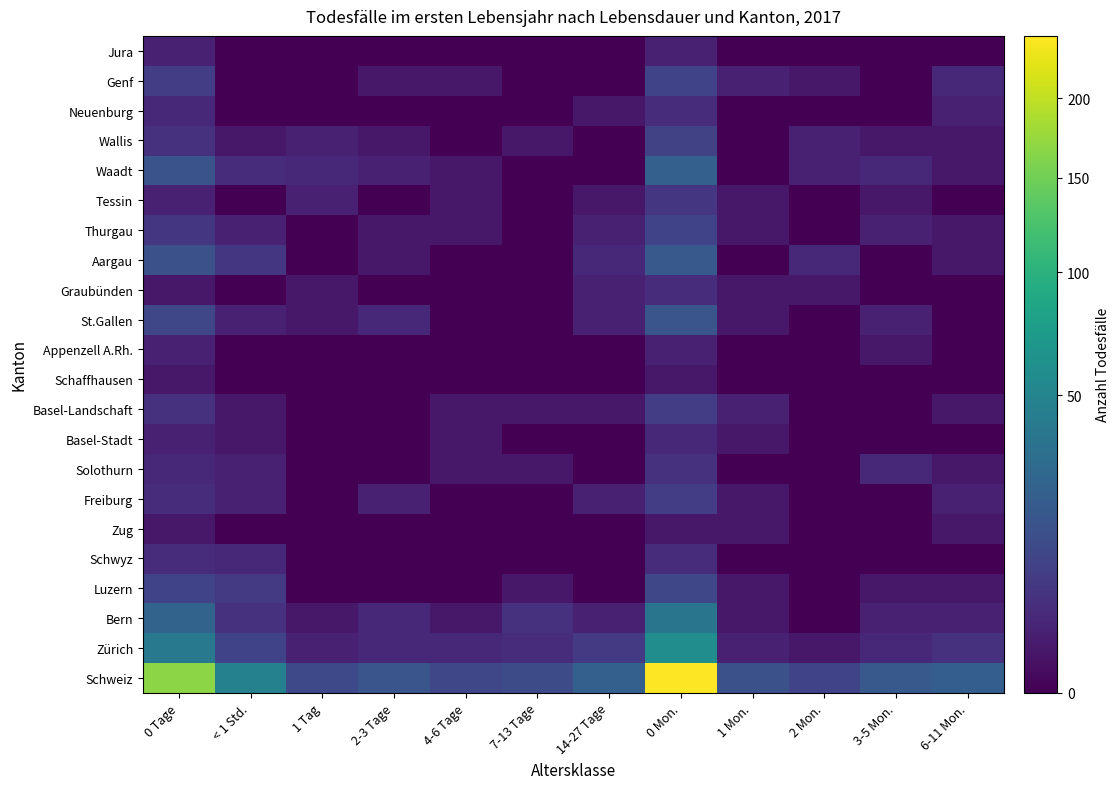

At which category is the sum across all series the highest?

0 Mon.